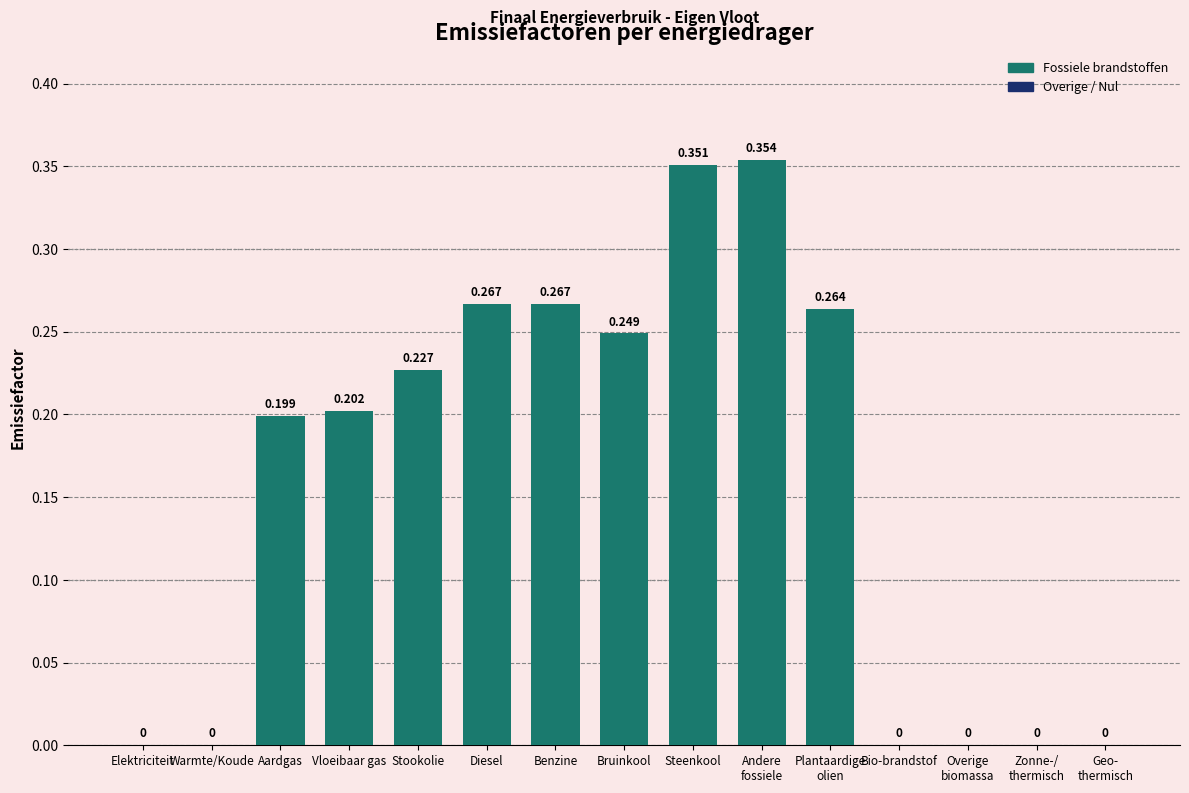

Between Aardgas and Warmte/Koude, which is larger?

Aardgas